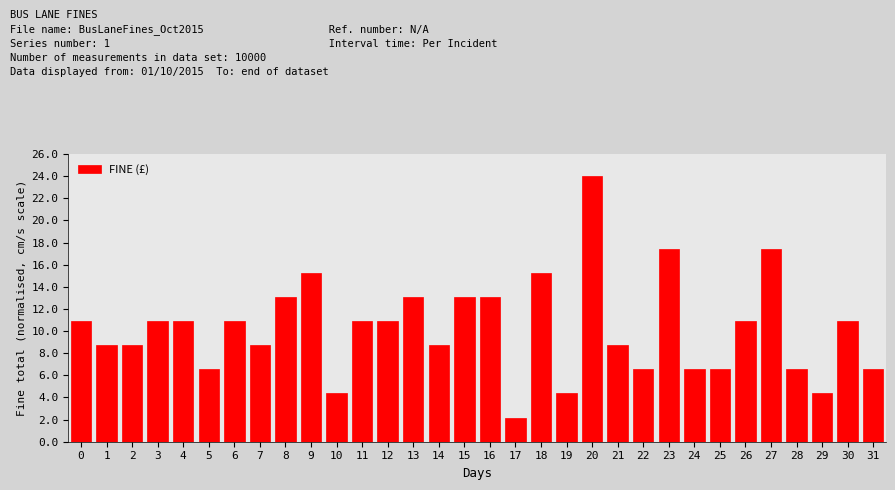

What is the smallest value displayed?

2.2